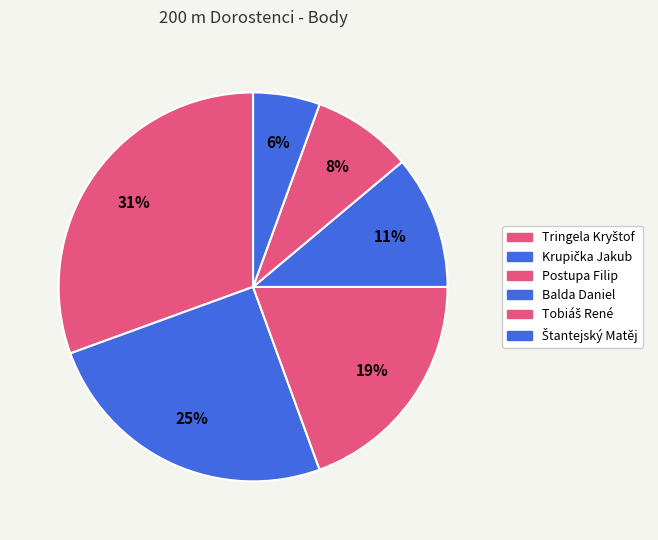

Between Krupička Jakub and Štantejský Matěj, which is larger?

Krupička Jakub